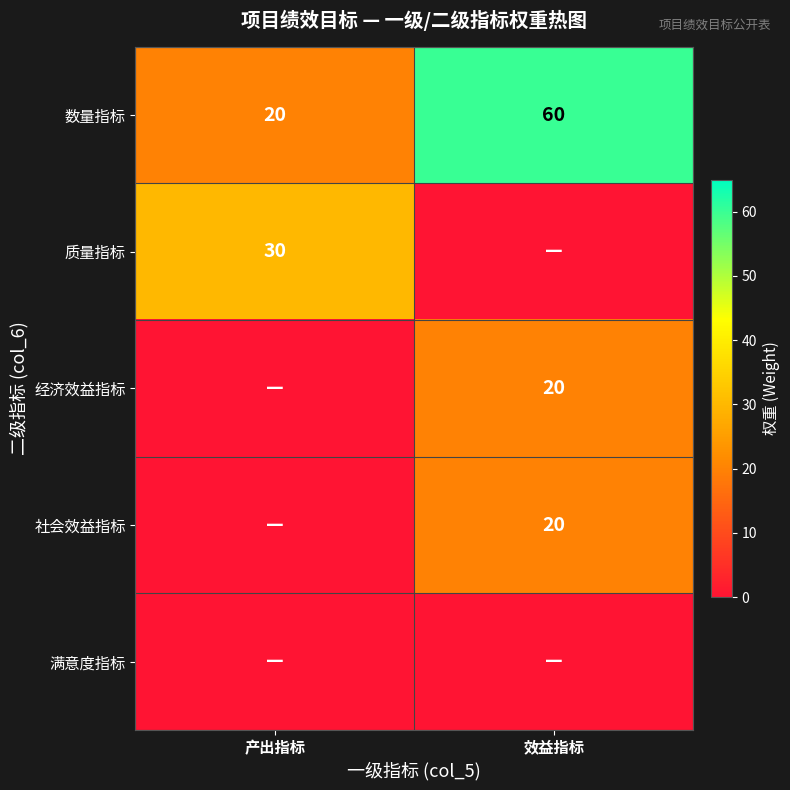

The value of 经济效益指标 at 效益指标 is 20. True or false?

True